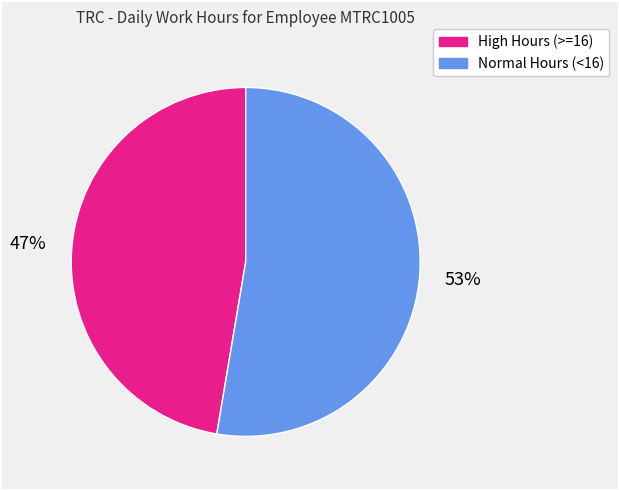

Count the number of slices in the pie.

2